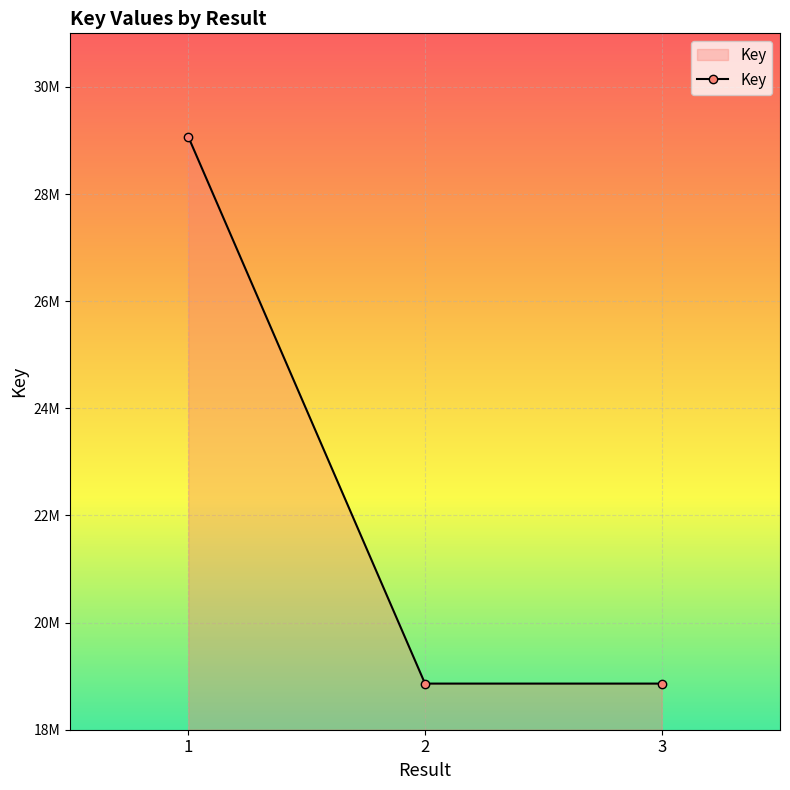

At which label does the data first exceed 18861153?

1